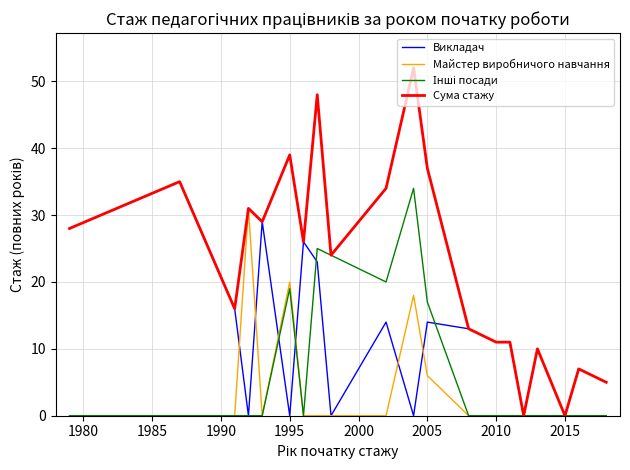

Reading left to right, extract all data points from this chart.

Викладач: 28	35	16	0	29	0	26	23	0	14	0	14	13	11	11	0	0	0	7	6	5
Майстер виробничого навчання: 0	0	0	31	0	20	0	0	0	0	18	6	0	0	0	0	10	0	0	0	0
Інші посади: 0	0	0	0	0	19	0	25	24	20	34	17	0	0	0	0	0	0	0	0	0
Сума стажу: 28	35	16	31	29	39	26	48	24	34	52	37	13	11	11	0	10	0	7	6	5